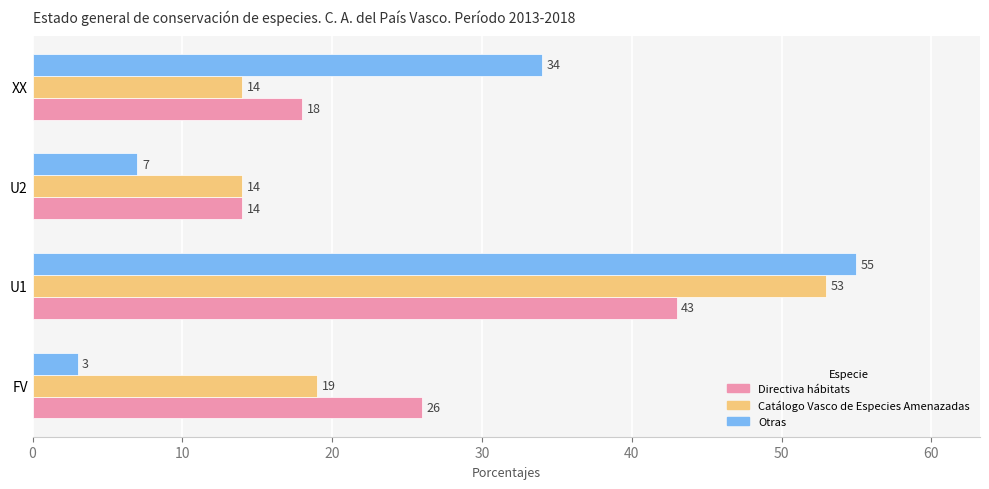

List the series in order of their overall mean, lowest first.

Otras, Catálogo Vasco de Especies Amenazadas, Directiva hábitats